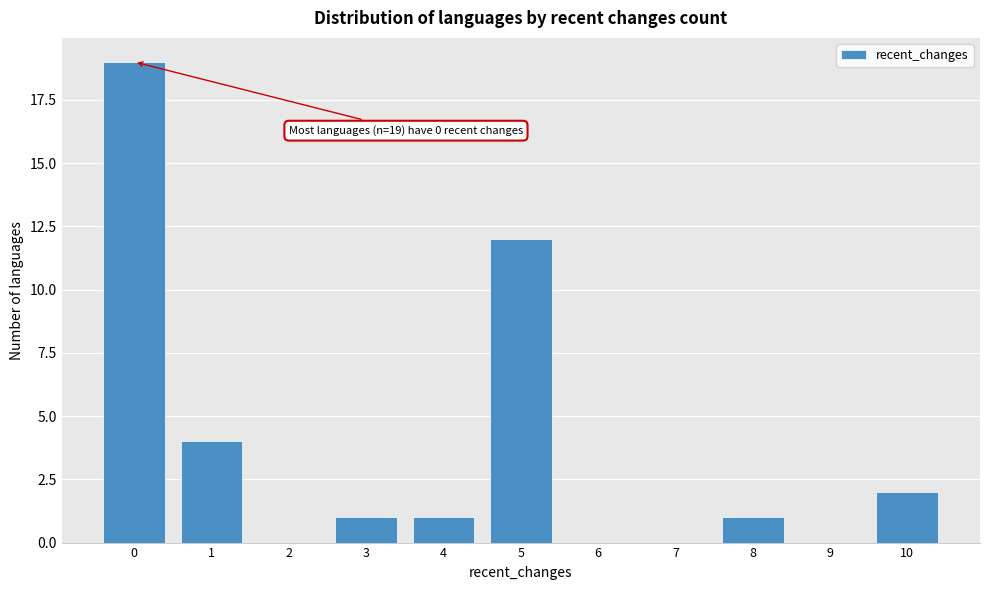

Which range on the x-axis has the tallest bar?

-0.5 to 0.5